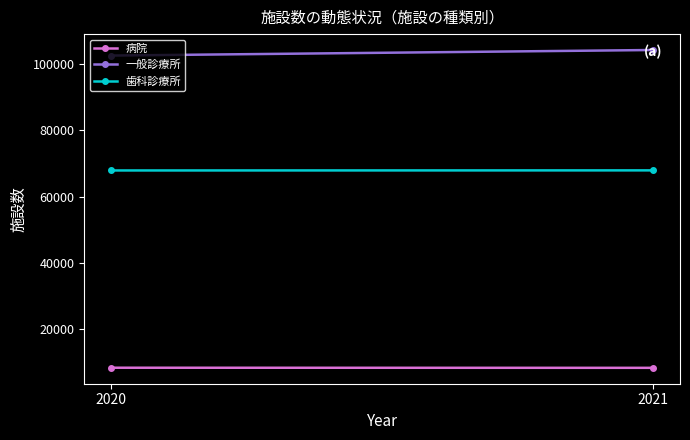

What is the sum of the 一般診療所 values at 2020 and 2021?

206904